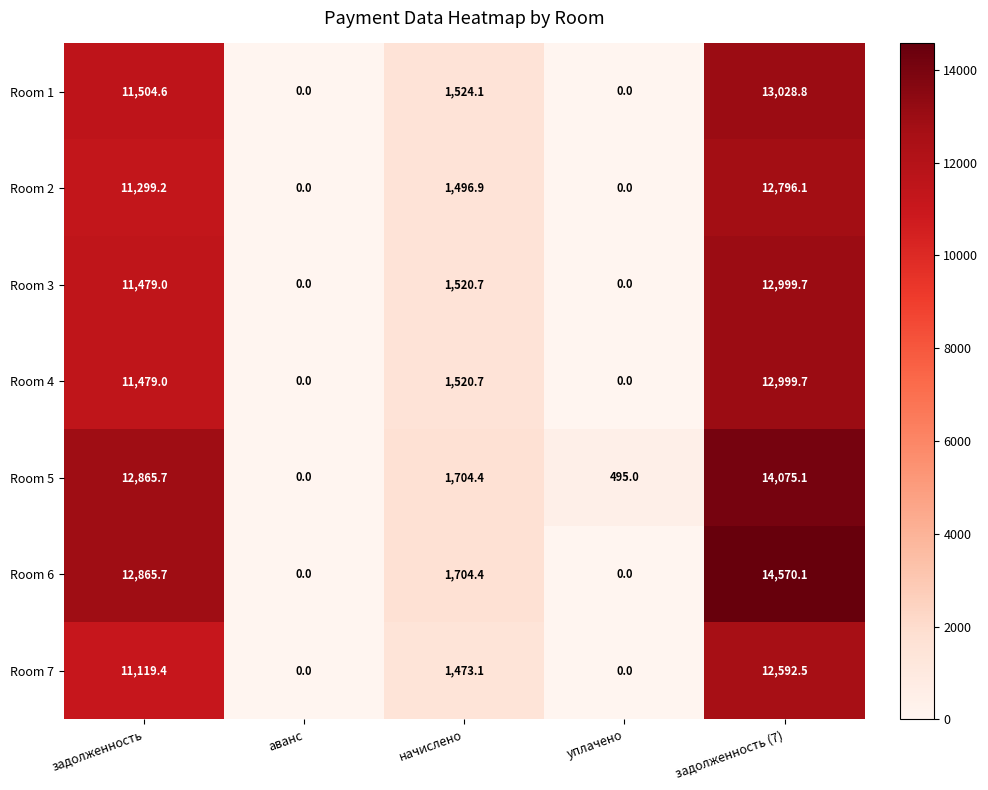

Is it true that Room 2 equals 11299.2 at задолженность?

True